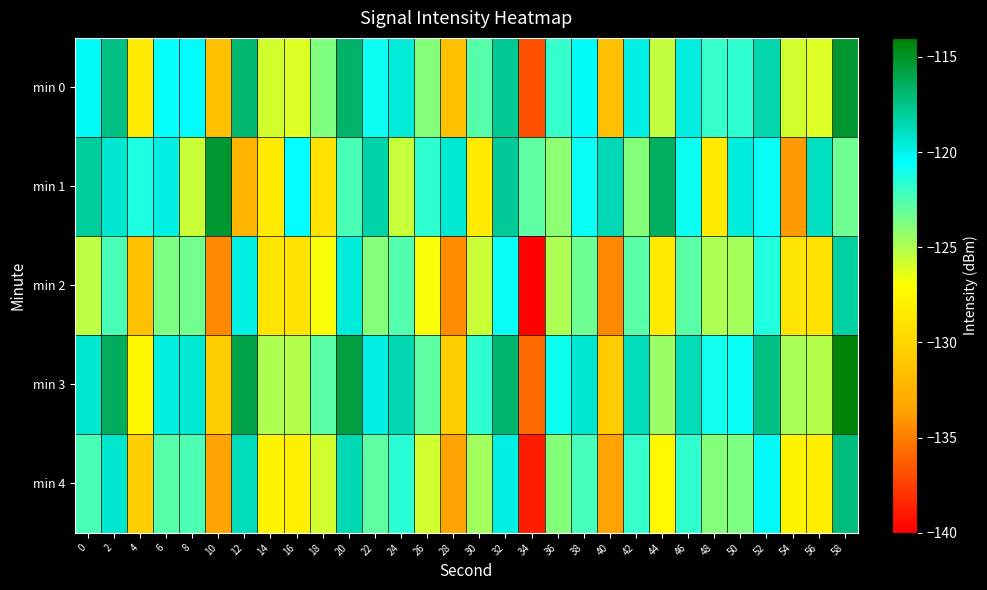

Reading left to right, extract all data points from this chart.

min 0: 0=-120.3	2=-117.4	4=-128.5	6=-120.7	8=-120.4	10=-131.5	12=-116.9	14=-125.9	16=-126.1	18=-123.8	20=-116.7	22=-120.9	24=-119.5	26=-123.9	28=-131.5	30=-122.7	32=-117.8	34=-136.8	36=-121.9	38=-120.3	40=-131.6	42=-119.8	44=-125.4	46=-119.8	48=-121.9	50=-121.7	52=-118.4	54=-125.8	56=-126.1	58=-115.2
min 1: 0=-118.0	2=-119.3	4=-121.2	6=-119.8	8=-125.6	10=-115.2	12=-132.3	14=-128.5	16=-120.6	18=-129.1	20=-122.3	22=-118.4	24=-125.5	26=-121.7	28=-119.4	30=-128.5	32=-117.9	34=-122.9	36=-124.1	38=-120.8	40=-118.7	42=-123.9	44=-116.5	46=-120.9	48=-128.5	50=-119.7	52=-120.8	54=-133.8	56=-118.9	58=-123.3
min 2: 0=-125.3	2=-122.4	4=-131.5	6=-123.7	8=-123.4	10=-134.5	12=-119.9	14=-128.9	16=-129.1	18=-126.8	20=-119.7	22=-123.9	24=-122.5	26=-126.9	28=-134.5	30=-125.7	32=-120.8	34=-139.8	36=-124.9	38=-123.3	40=-134.6	42=-122.8	44=-128.4	46=-122.8	48=-124.9	50=-124.7	52=-121.4	54=-128.8	56=-129.1	58=-118.2
min 3: 0=-119.3	2=-116.4	4=-127.5	6=-119.7	8=-119.4	10=-130.5	12=-115.9	14=-124.9	16=-125.1	18=-122.8	20=-115.7	22=-119.9	24=-118.5	26=-122.9	28=-130.5	30=-121.7	32=-116.8	34=-135.8	36=-120.9	38=-119.3	40=-130.6	42=-118.8	44=-124.4	46=-118.8	48=-120.9	50=-120.7	52=-117.4	54=-124.8	56=-125.1	58=-114.2
min 4: 0=-122.3	2=-119.4	4=-130.5	6=-122.7	8=-122.4	10=-133.5	12=-118.9	14=-127.9	16=-128.1	18=-125.8	20=-118.7	22=-122.9	24=-121.5	26=-125.9	28=-133.5	30=-124.7	32=-119.8	34=-138.8	36=-123.9	38=-122.3	40=-133.6	42=-121.8	44=-127.4	46=-121.8	48=-123.9	50=-123.7	52=-120.4	54=-127.8	56=-128.1	58=-117.2